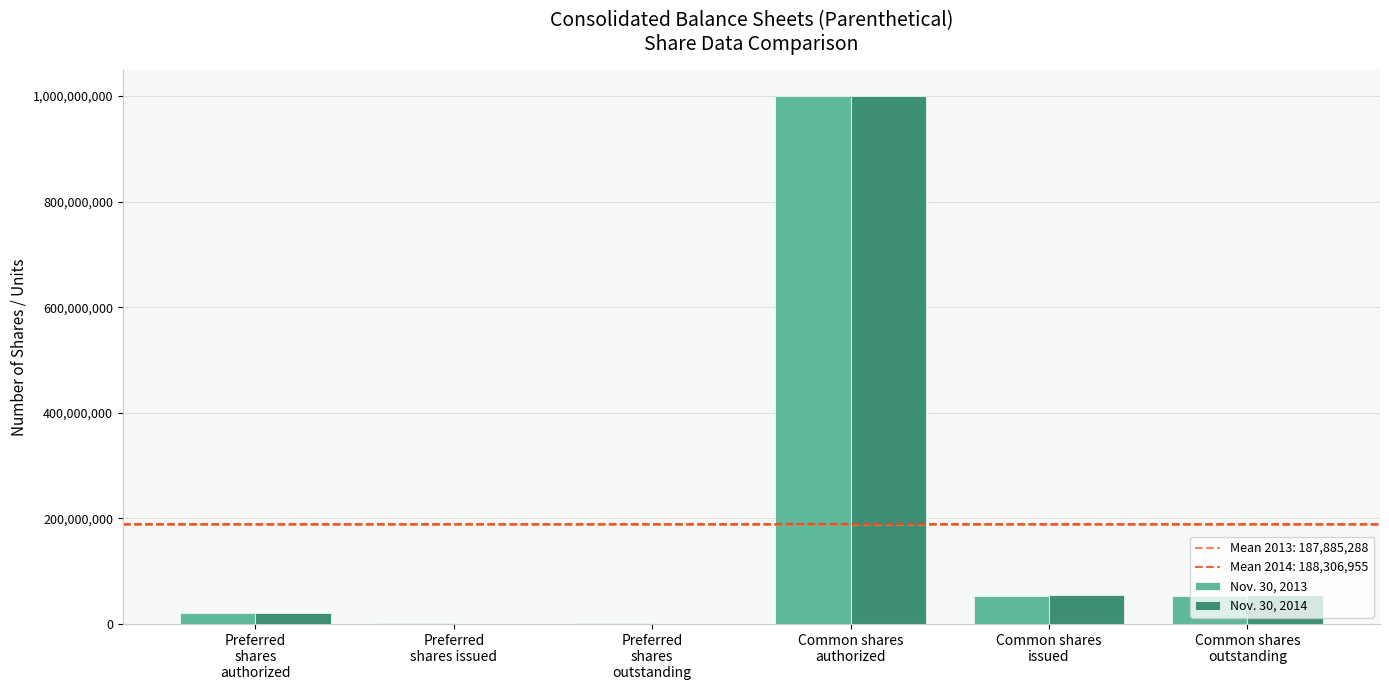

What is the maximum value shown in the chart?

1000000000